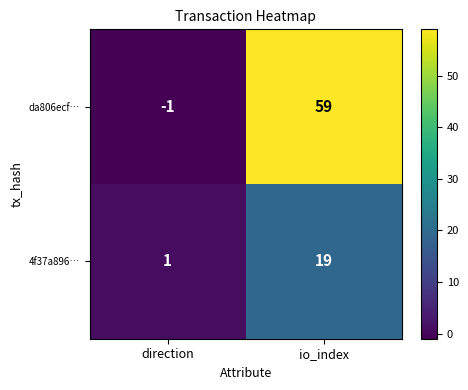

What is the approximate value of da806ecf… at io_index?

59